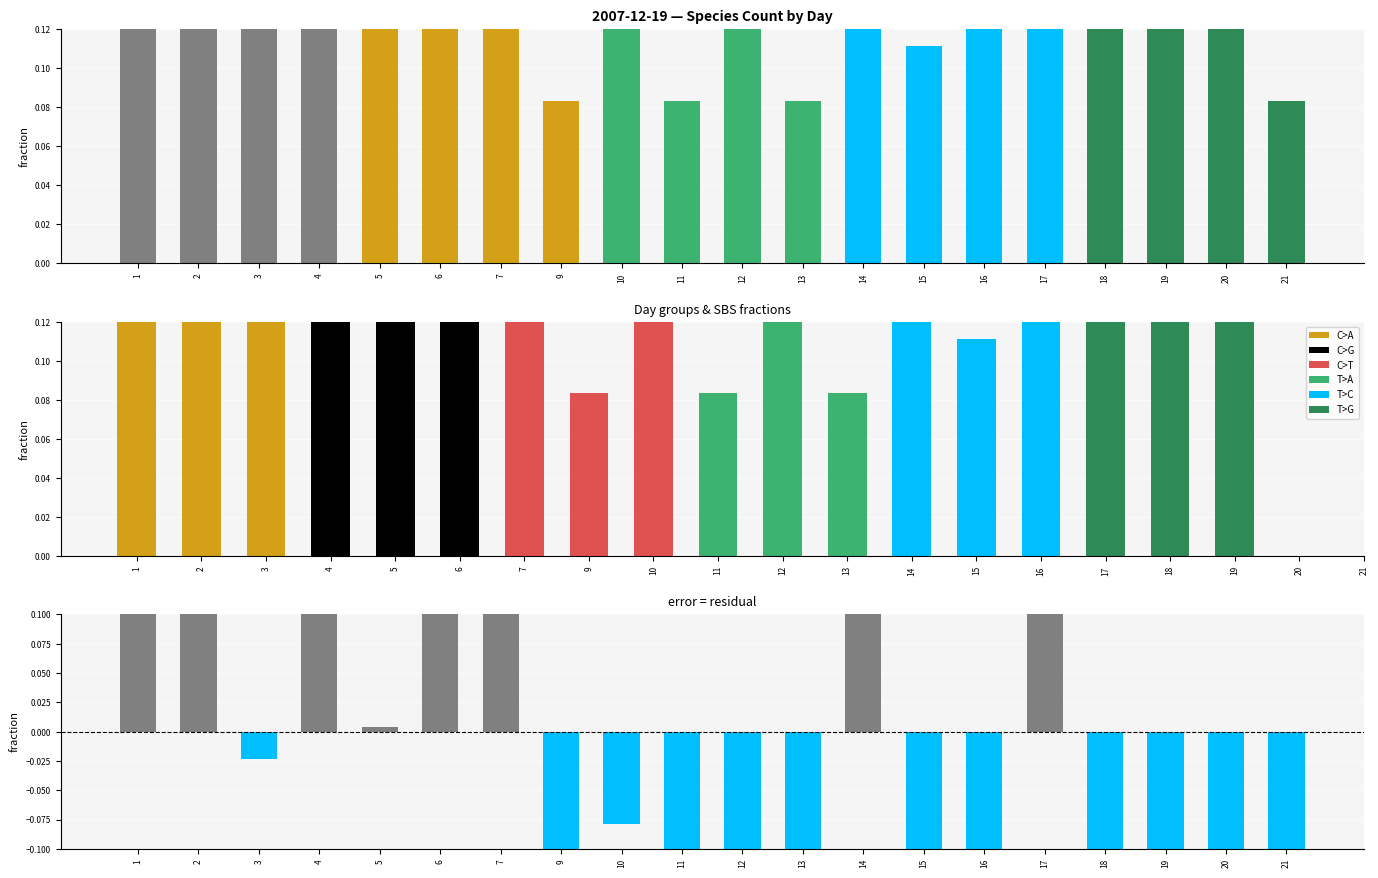

Reading left to right, extract all data points from this chart.

1=1.0	2=0.4	3=0.3	4=0.4	5=0.3	6=0.4	7=0.7	9=0.1	10=0.2	11=0.1	12=0.2	13=0.1	14=0.4	15=0.1	16=0.2	17=0.4	18=0.1	19=0.2	20=0.2	21=0.1